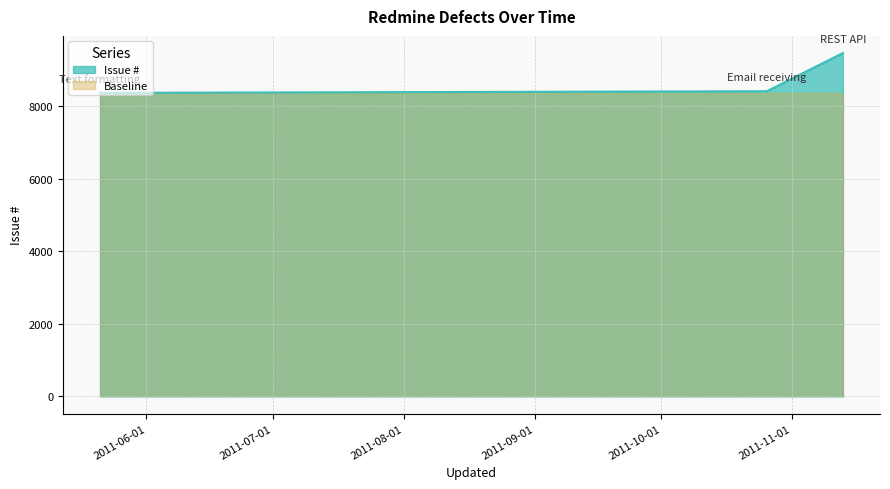

What is the minimum value shown in the chart?

8371